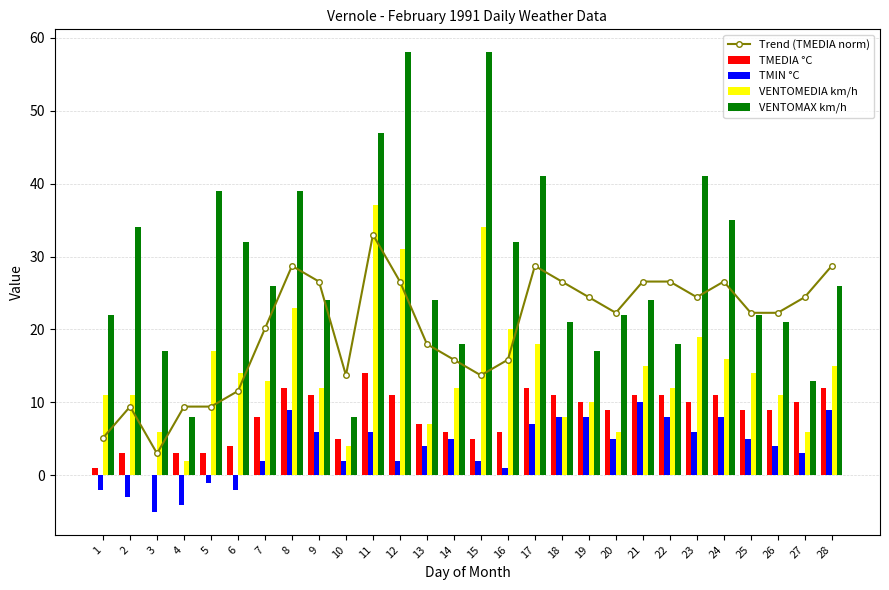

What are all the series names shown in the legend?

Trend (TMEDIA norm), TMEDIA °C, TMIN °C, VENTOMEDIA km/h, VENTOMAX km/h